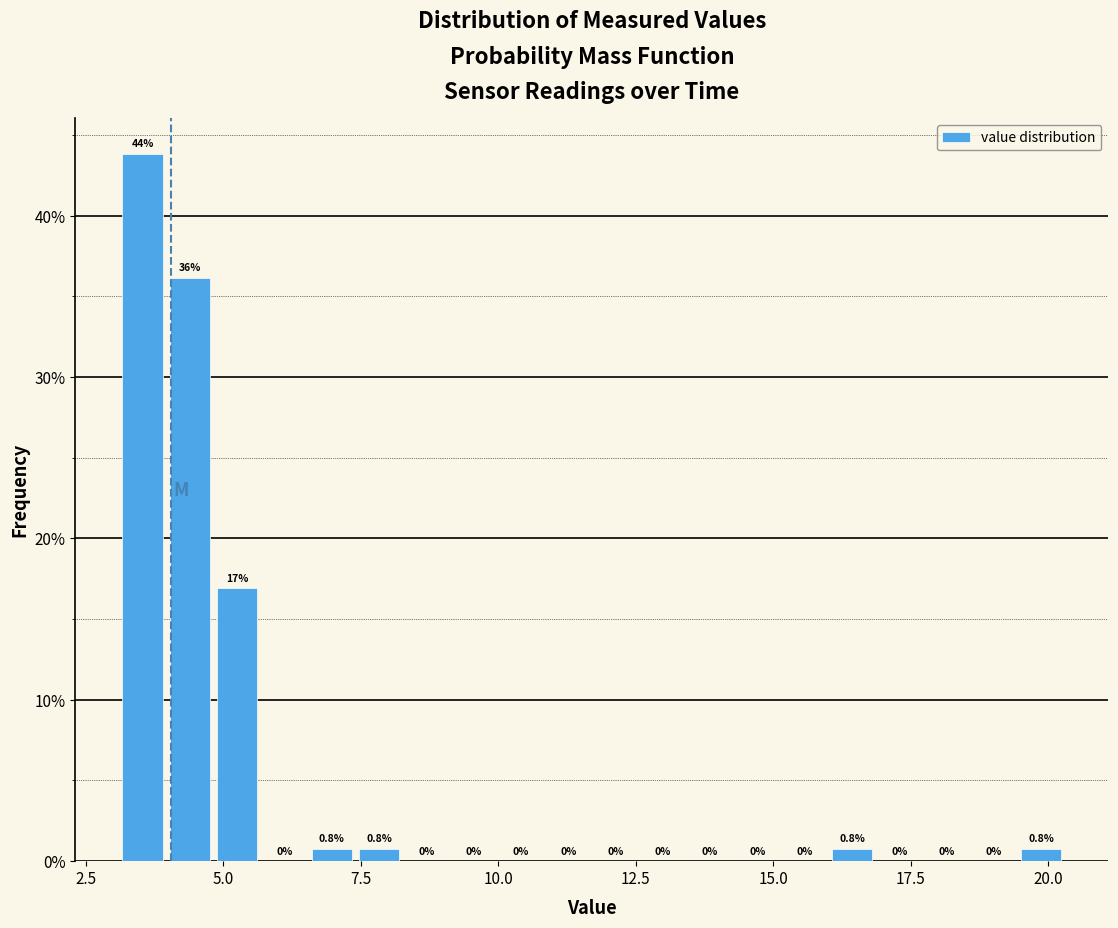

Read against the x-axis, roughly where is the centre of the tallest bar?

3.5